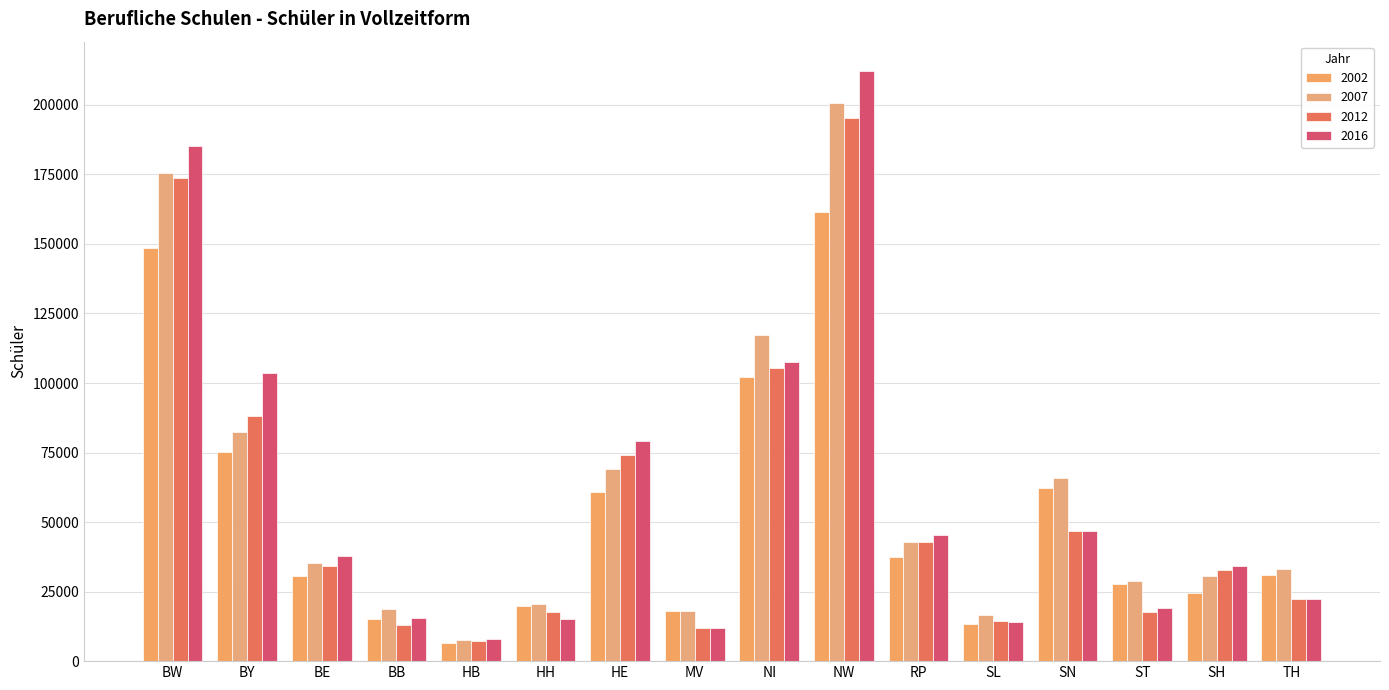

Is the value of 2016 at NW greater than the value of 2012 at BB?

Yes